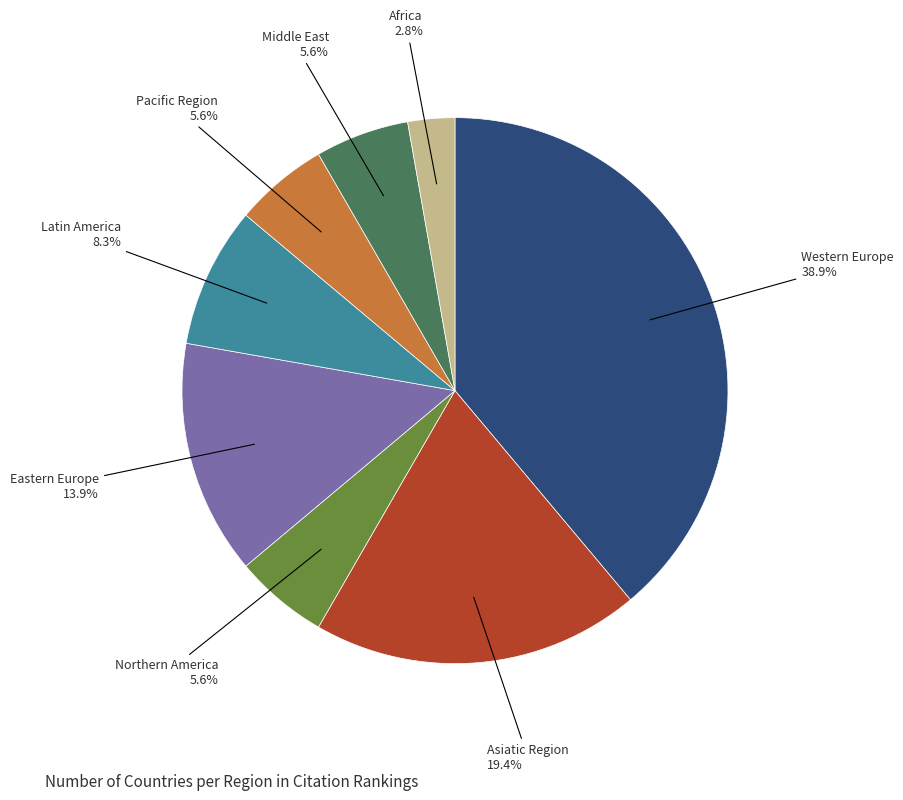

Is there a majority slice in this chart?

No